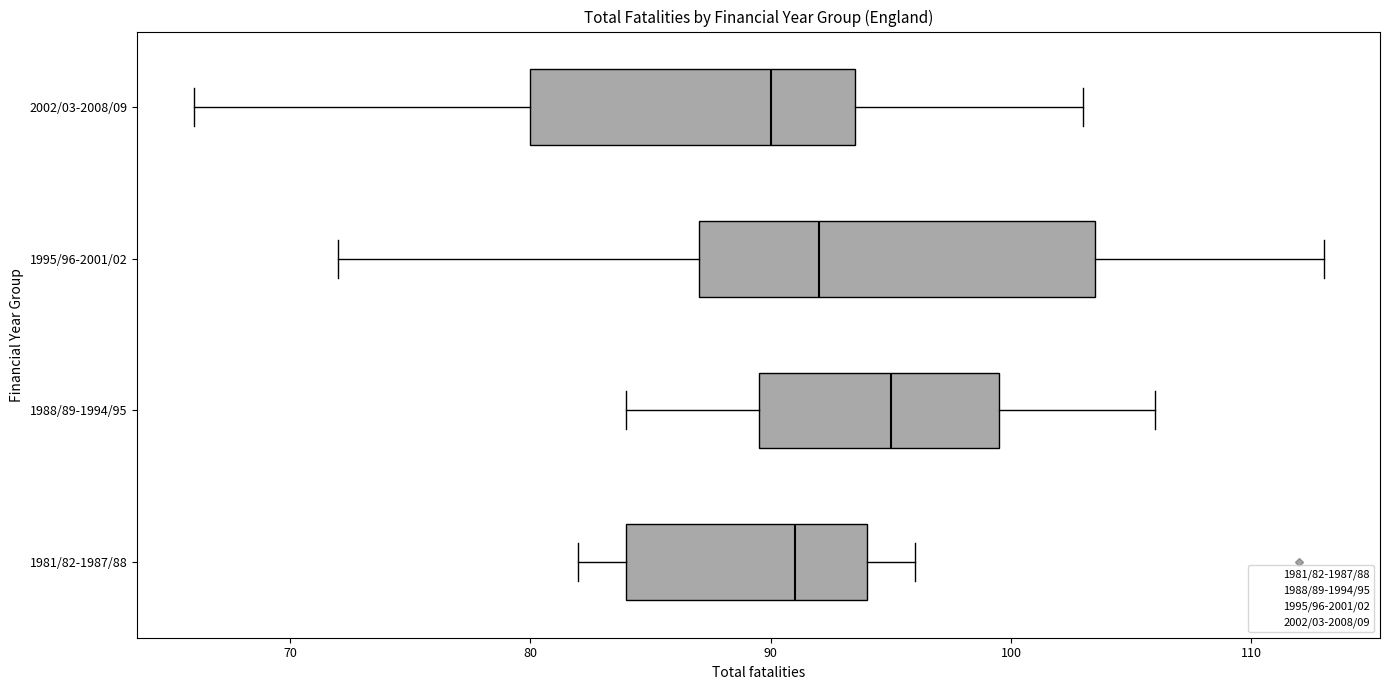

Which box's median line is the furthest to the left?

2002/03-2008/09